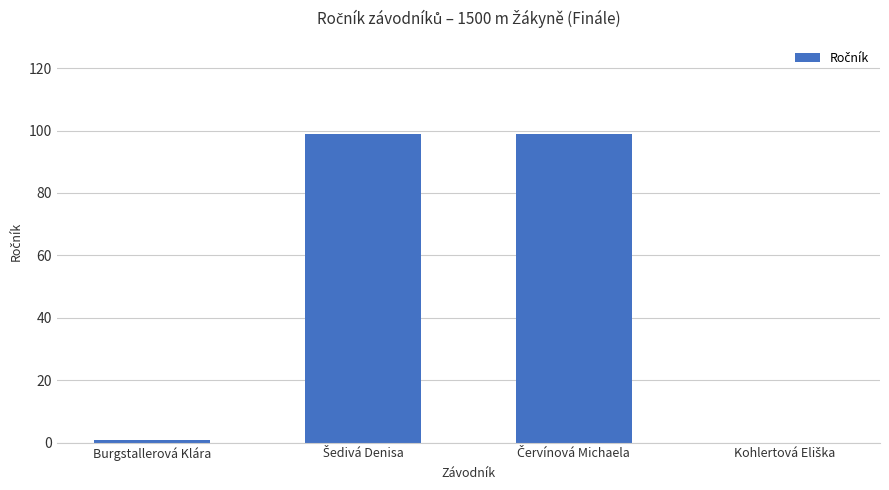

What is the sum of all values?

199